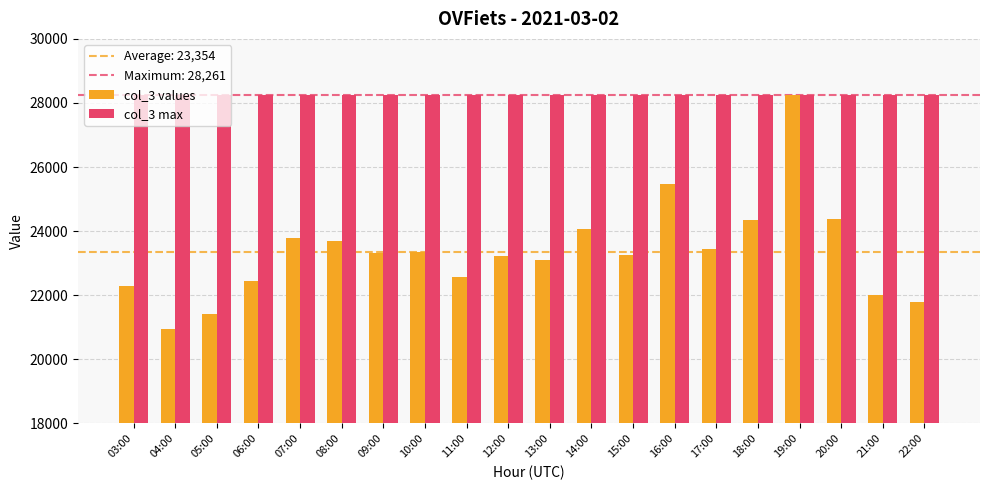

Which series has the largest range (max minus min)?

col_3 values